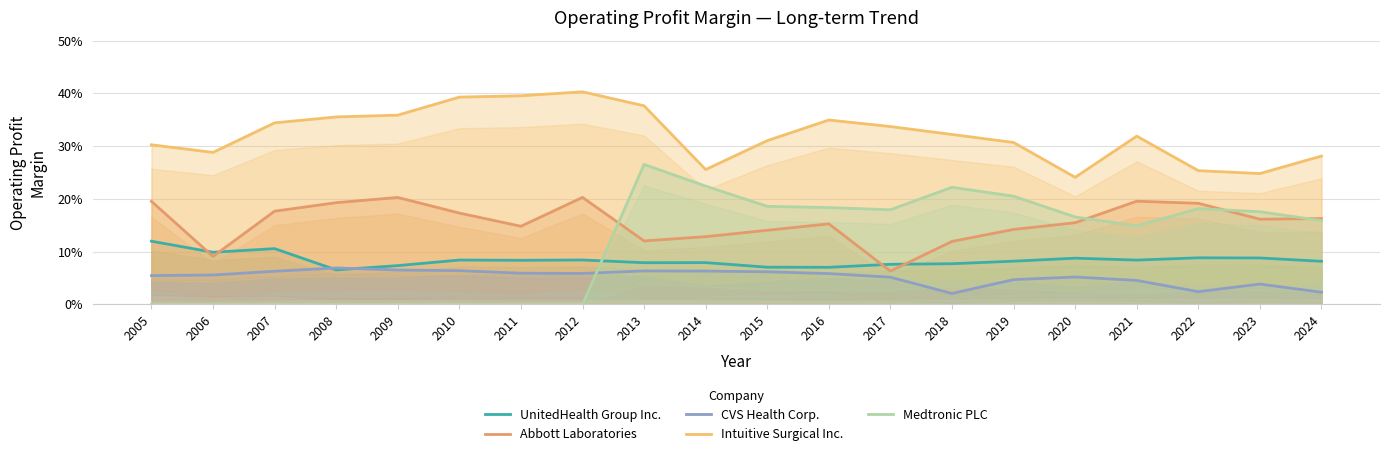

The UnitedHealth Group Inc. series shows 0.1 at 2021. True or false?

False